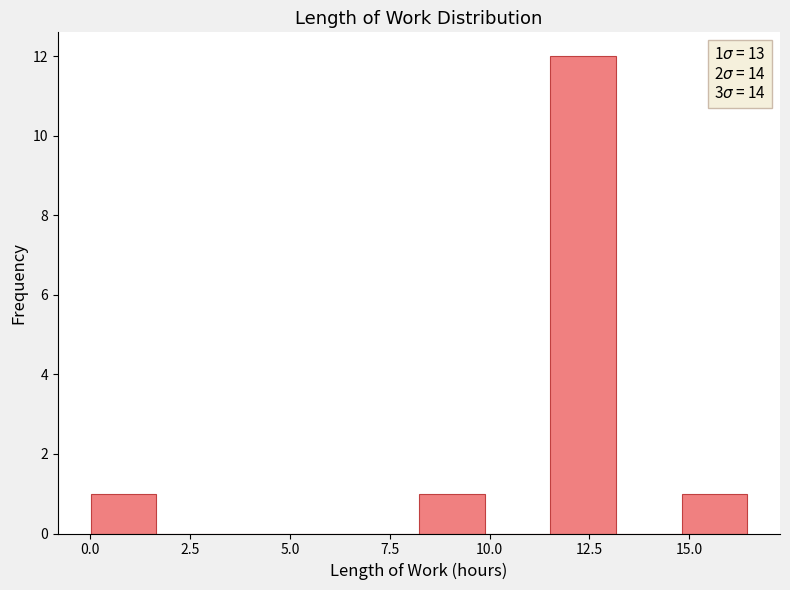

Read against the x-axis, roughly where is the centre of the tallest bar?

12.5